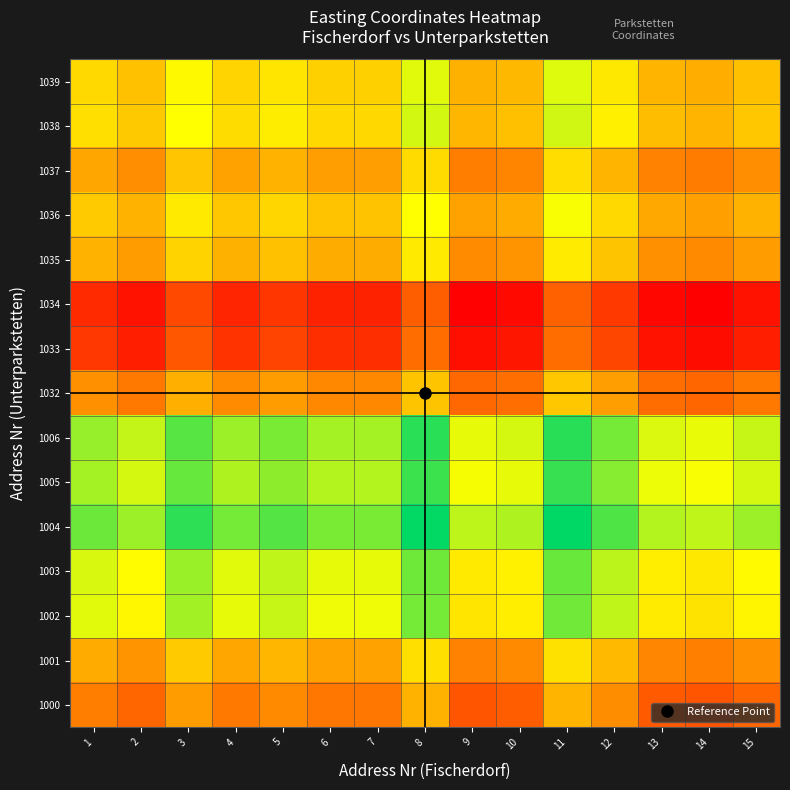

What is the total value across all series at 14?

6.2